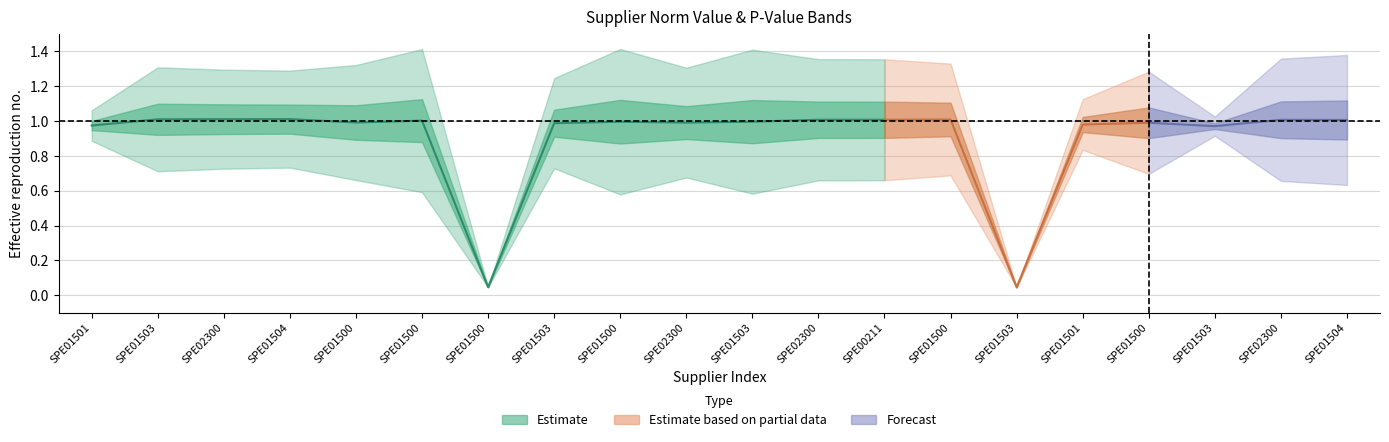

Count the number of categories in the chart.

20